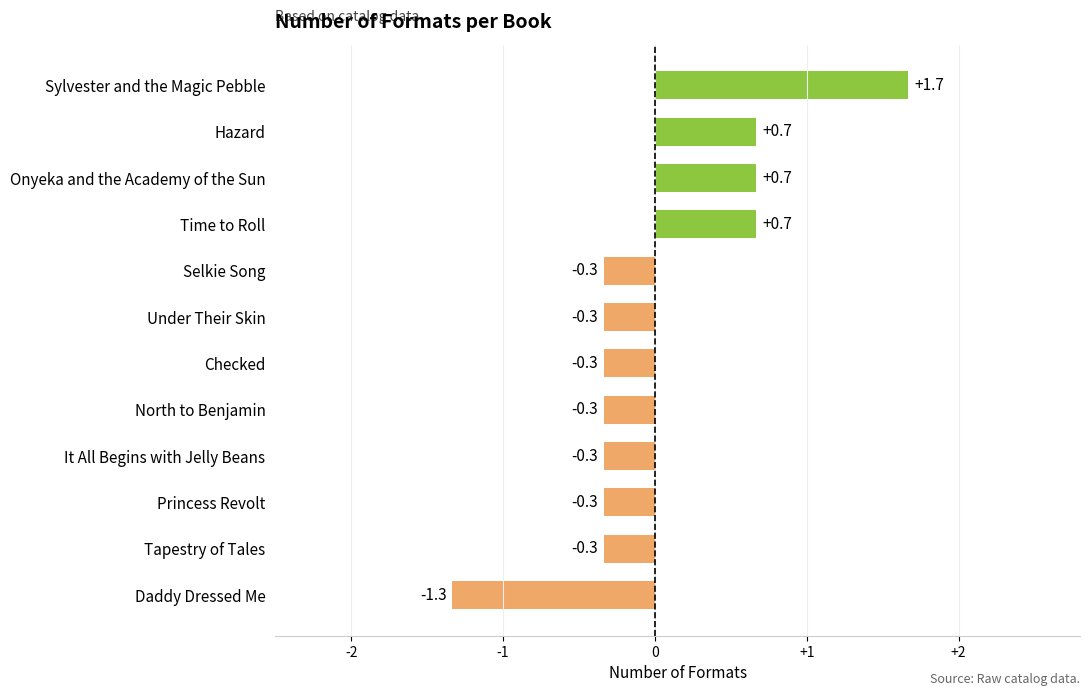

How many values are between 0 and 1?

3